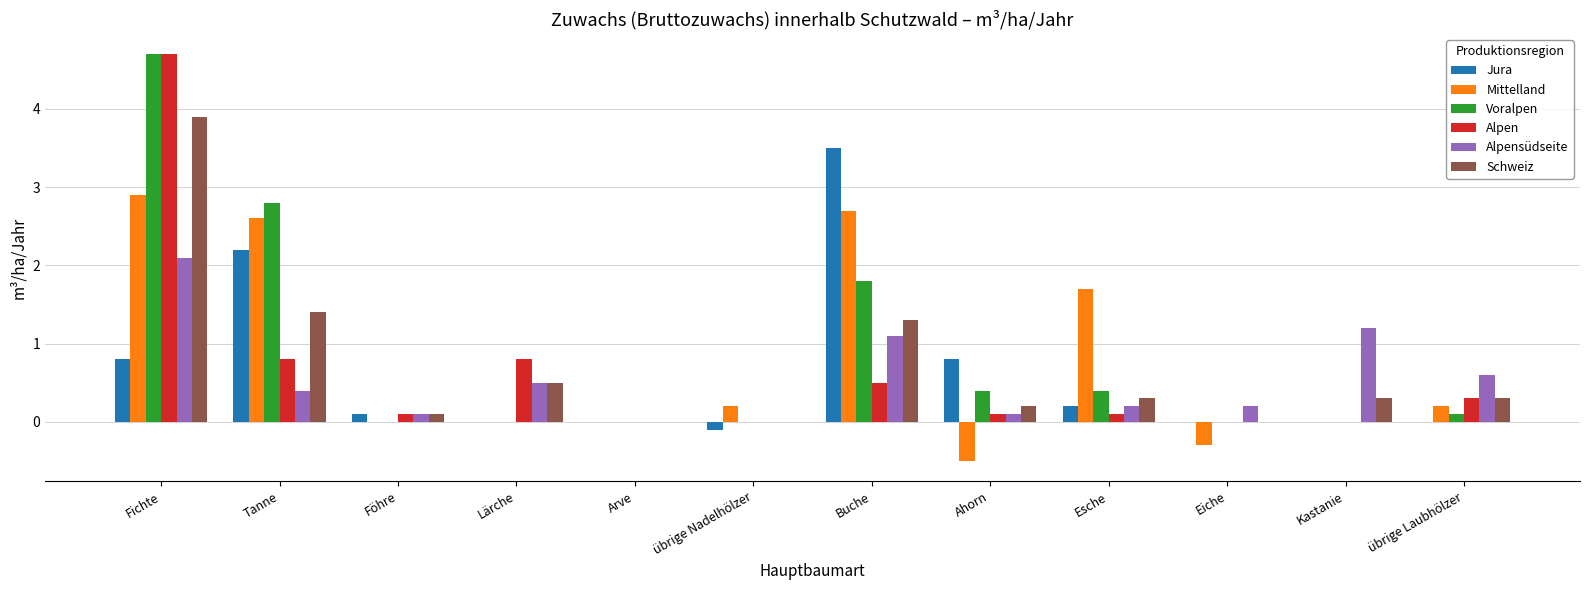

At which category is the sum across all series the highest?

Fichte